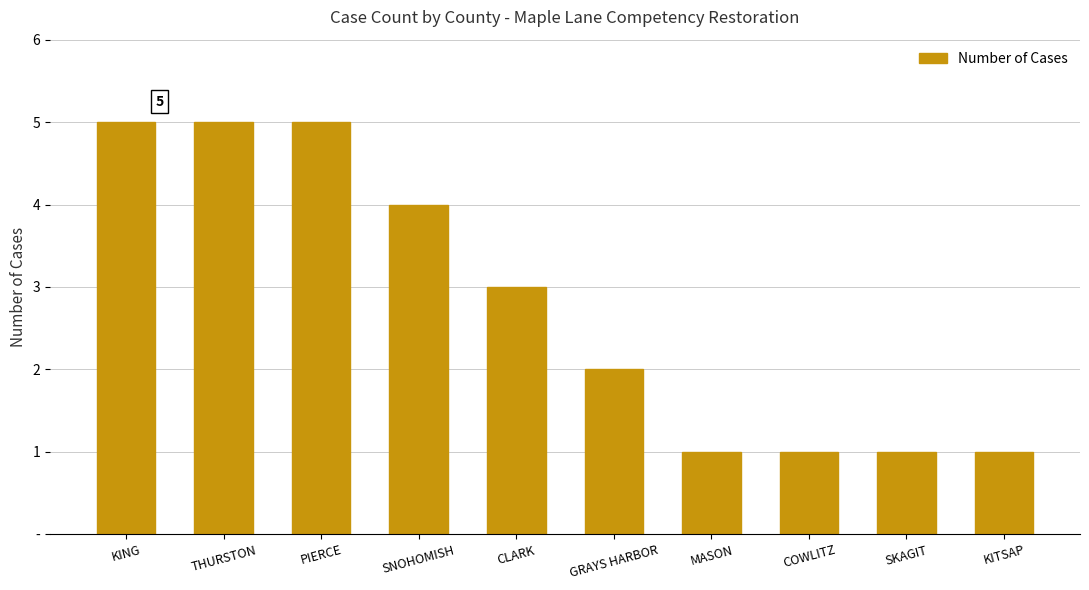

Count the number of values greater than 3.

4